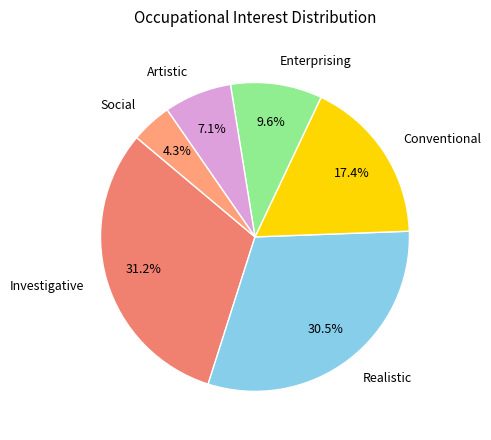

The Artistic slice represents 15% of the pie. True or false?

False